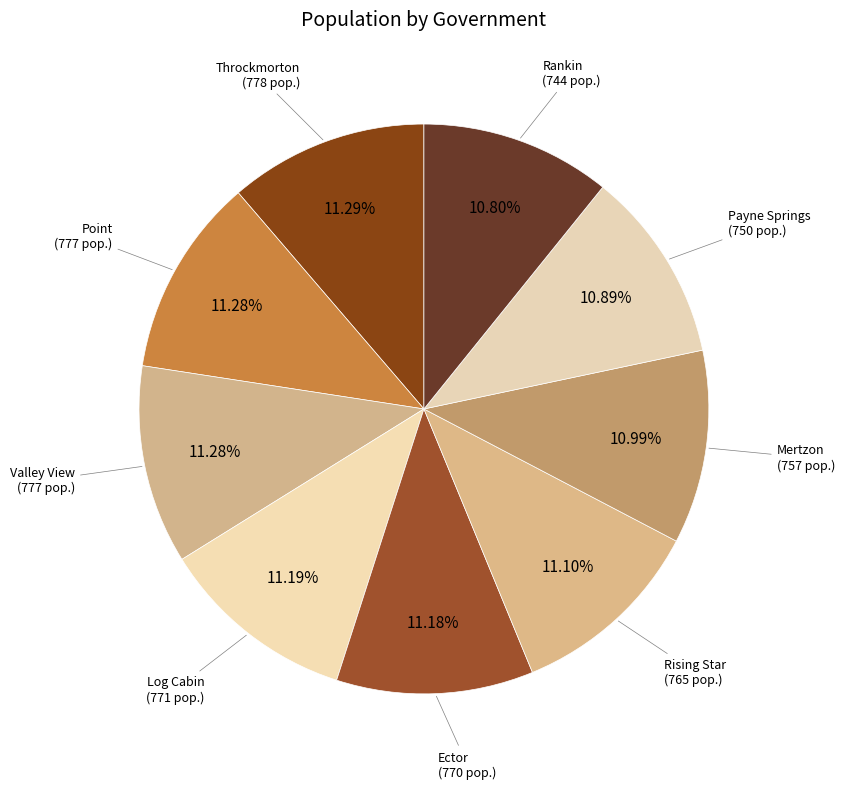

Which category has the biggest portion of the pie?

Throckmorton